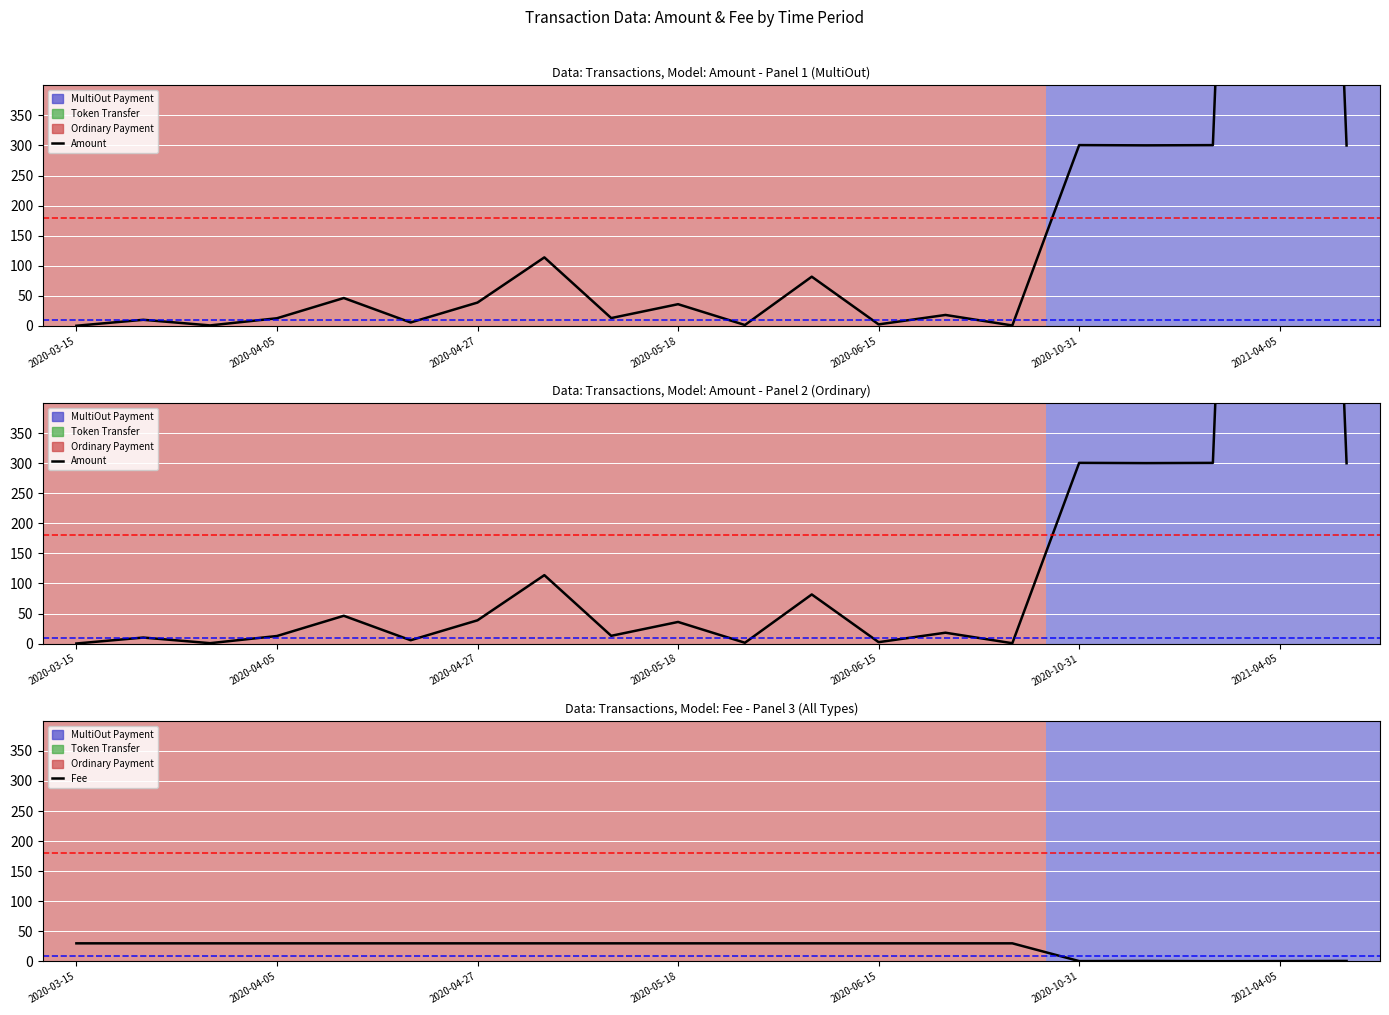

The Amount series shows 62.4 at 2020-06-15. True or false?

False